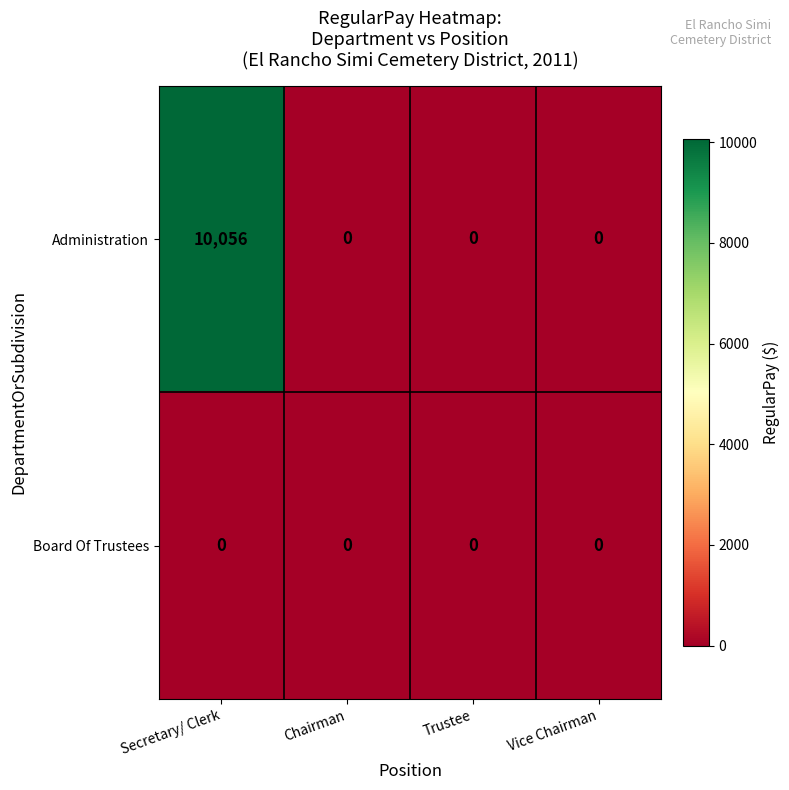

Reading left to right, list all the values displayed in this chart.

Administration: 10056	0	0	0
Board Of Trustees: 0	0	0	0